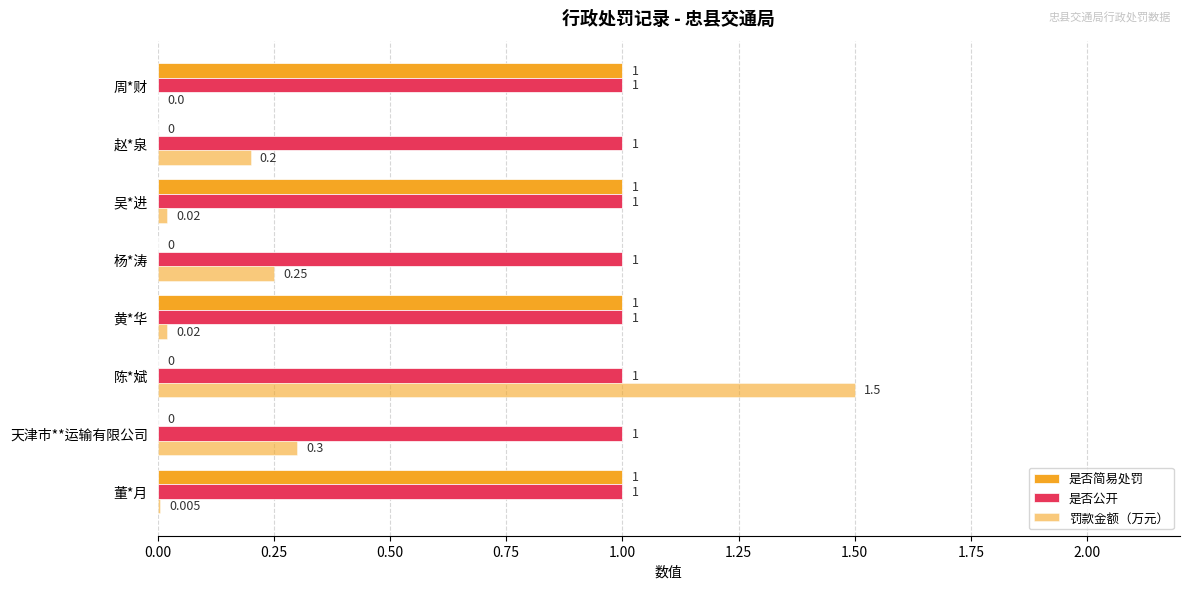

Count the number of categories in the chart.

8